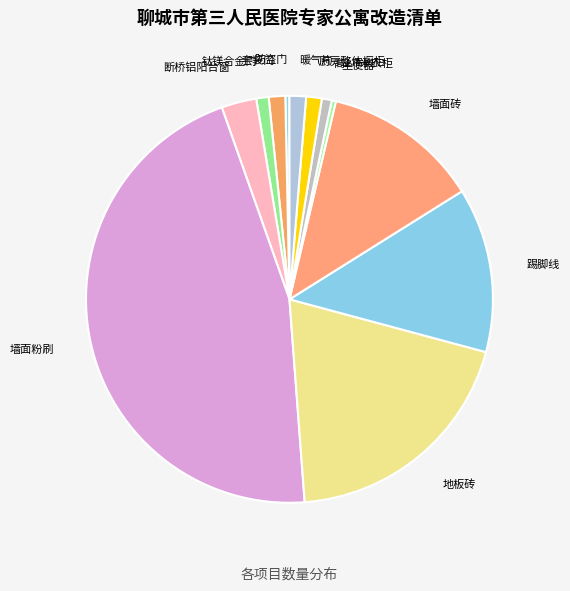

How many segments does this pie chart have?

12